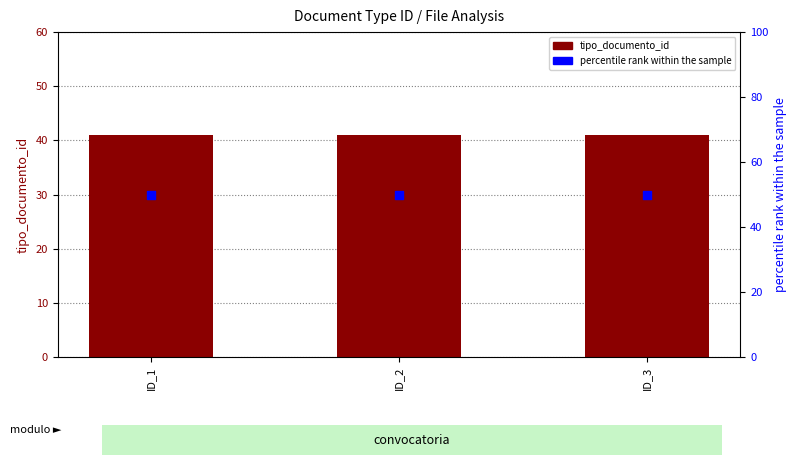

Which series has the largest total across all categories?

percentile rank within the sample